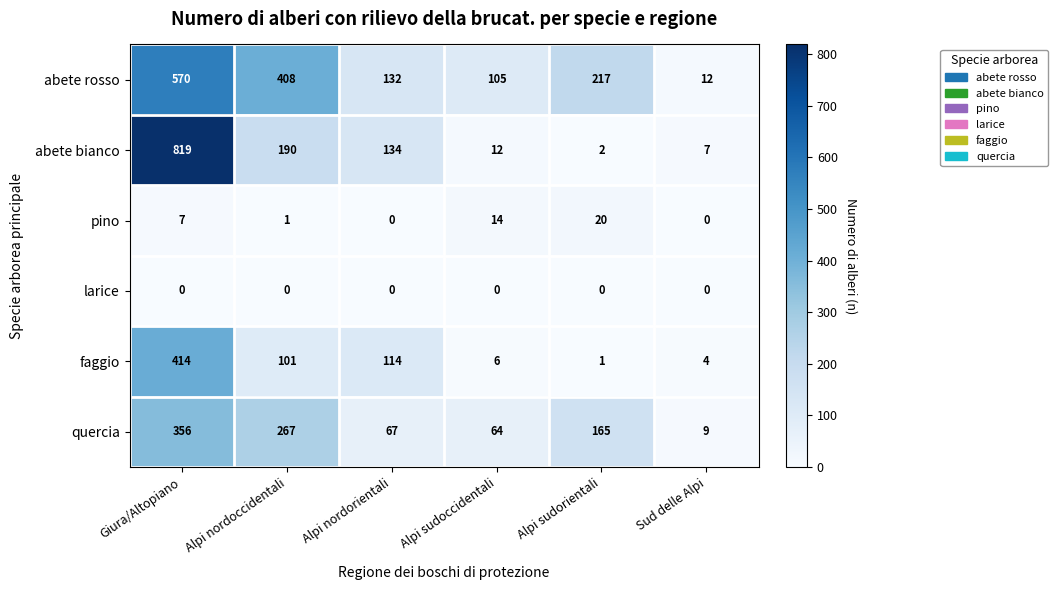

At which label does pino reach its peak?

Alpi sudorientali